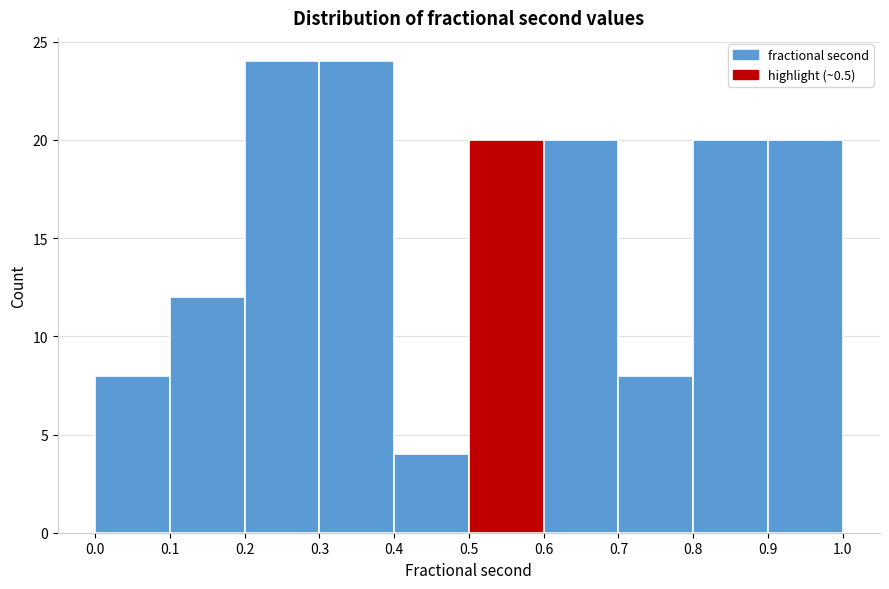

Reading left to right, list every bar in this chart as the range it spans on the x-axis followed by its height. The values are not printed on the chart, so give them approximately, as read against the axis.

0.0 to 0.1: 8
0.1 to 0.2: 12
0.2 to 0.3: 24
0.3 to 0.4: 24
0.4 to 0.5: 4
0.5 to 0.6: 20
0.6 to 0.7: 20
0.7 to 0.8: 8
0.8 to 0.9: 20
0.9 to 1.0: 20